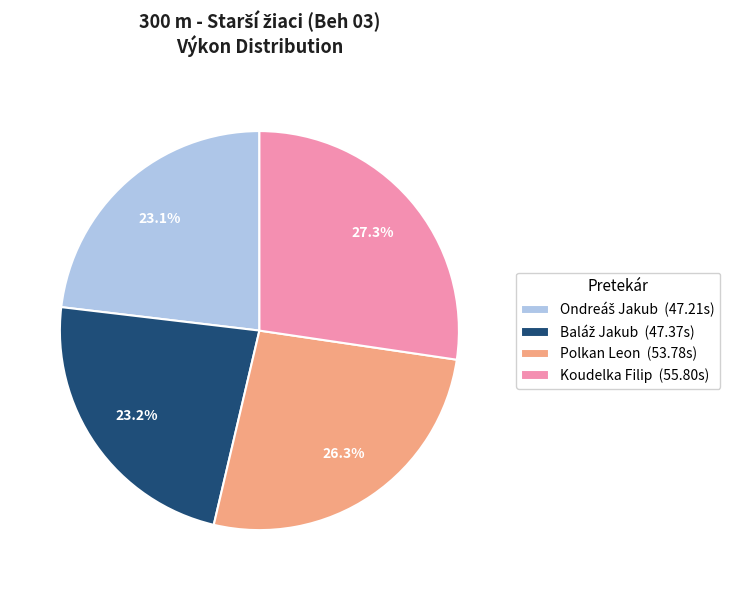

Does Polkan Leon (53.78s) represent more than half of the total?

No